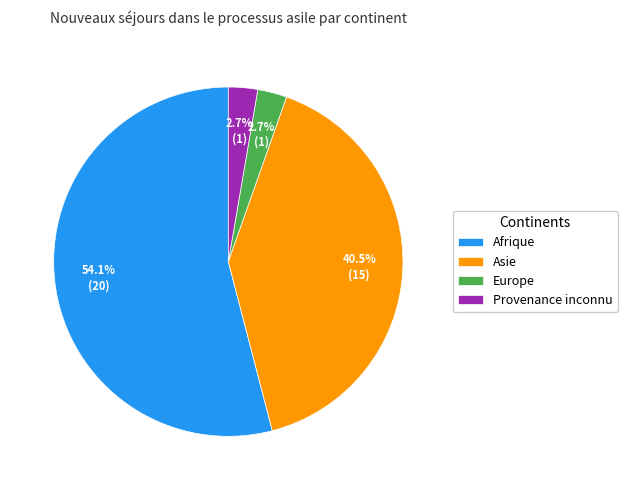

To the nearest percent, what portion does Afrique represent?

54%